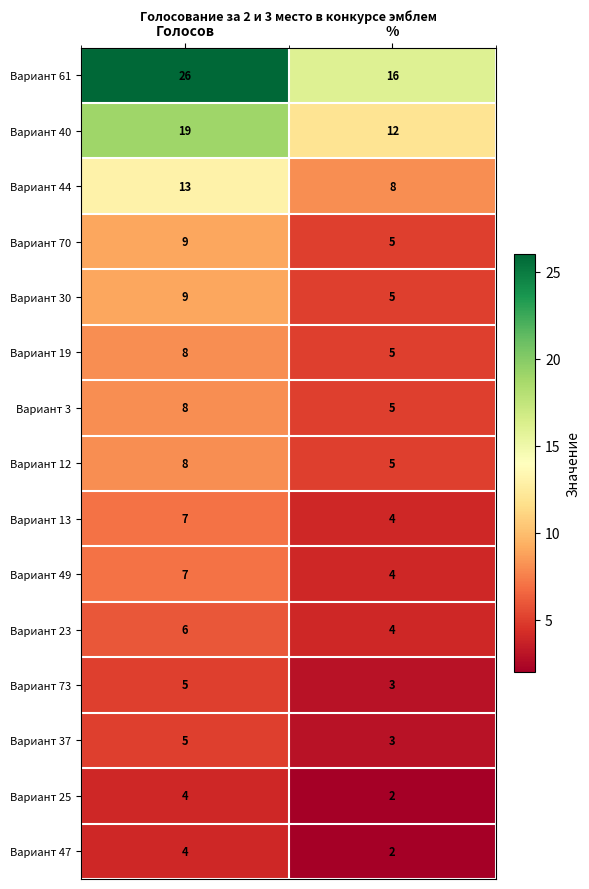

What is the difference between the maximum and minimum values in the Вариант 61 series?

10